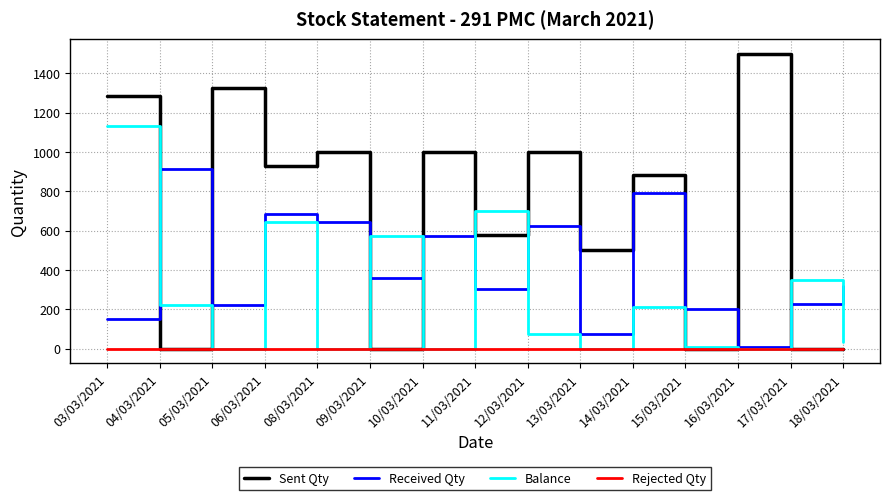

True or false: Received Qty and Sent Qty cross at least once.

True